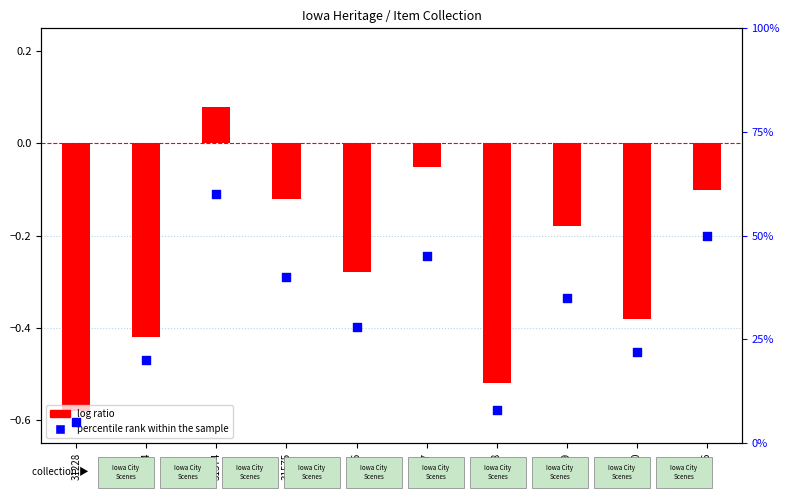

Which series has the largest total across all categories?

percentile rank within the sample